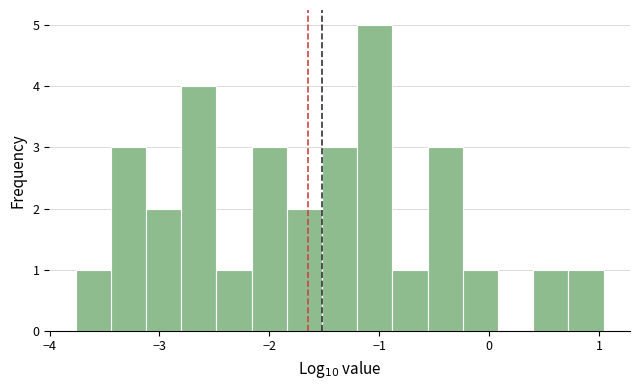

Around what value on the x-axis is the tallest bar? Give the approximate position of its centre, as read against the axis.

-1.0